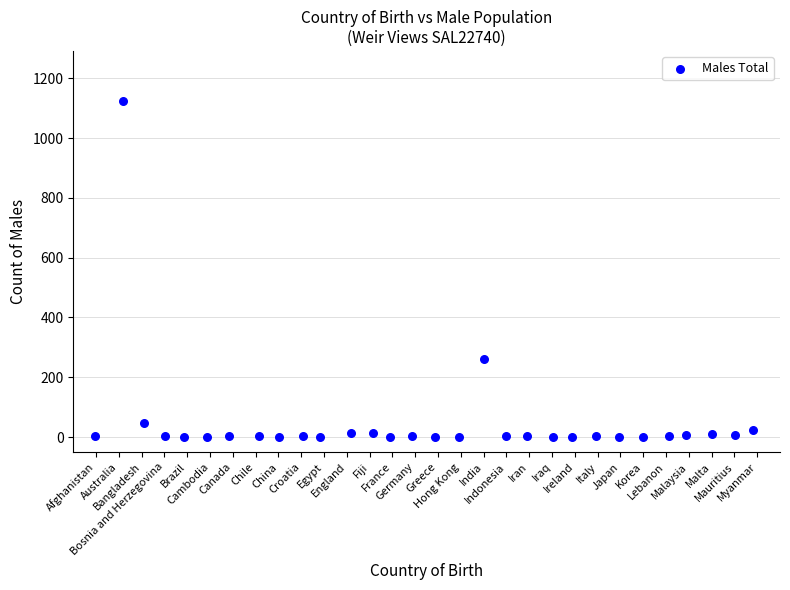

What is the range of Y values (max minus min)?

1123